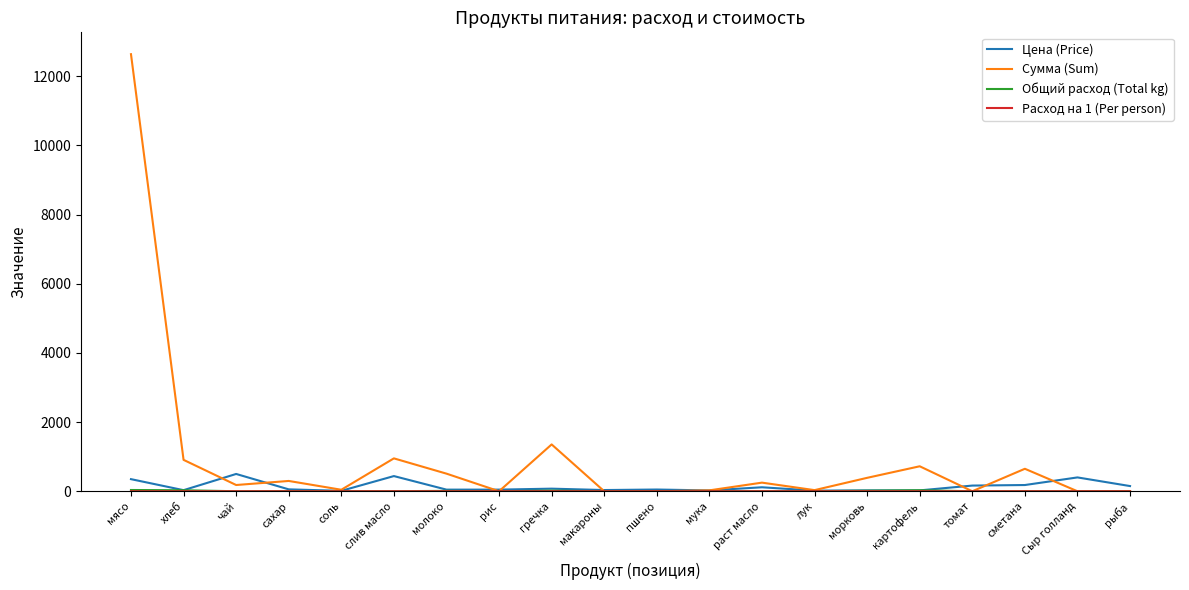

Which series has the largest range (max minus min)?

Сумма (Sum)